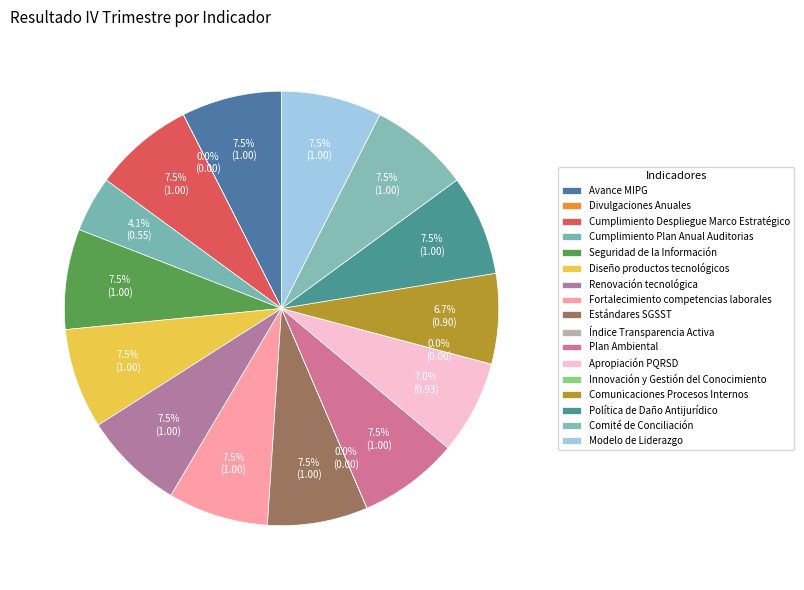

How many slices are in this pie chart?

17